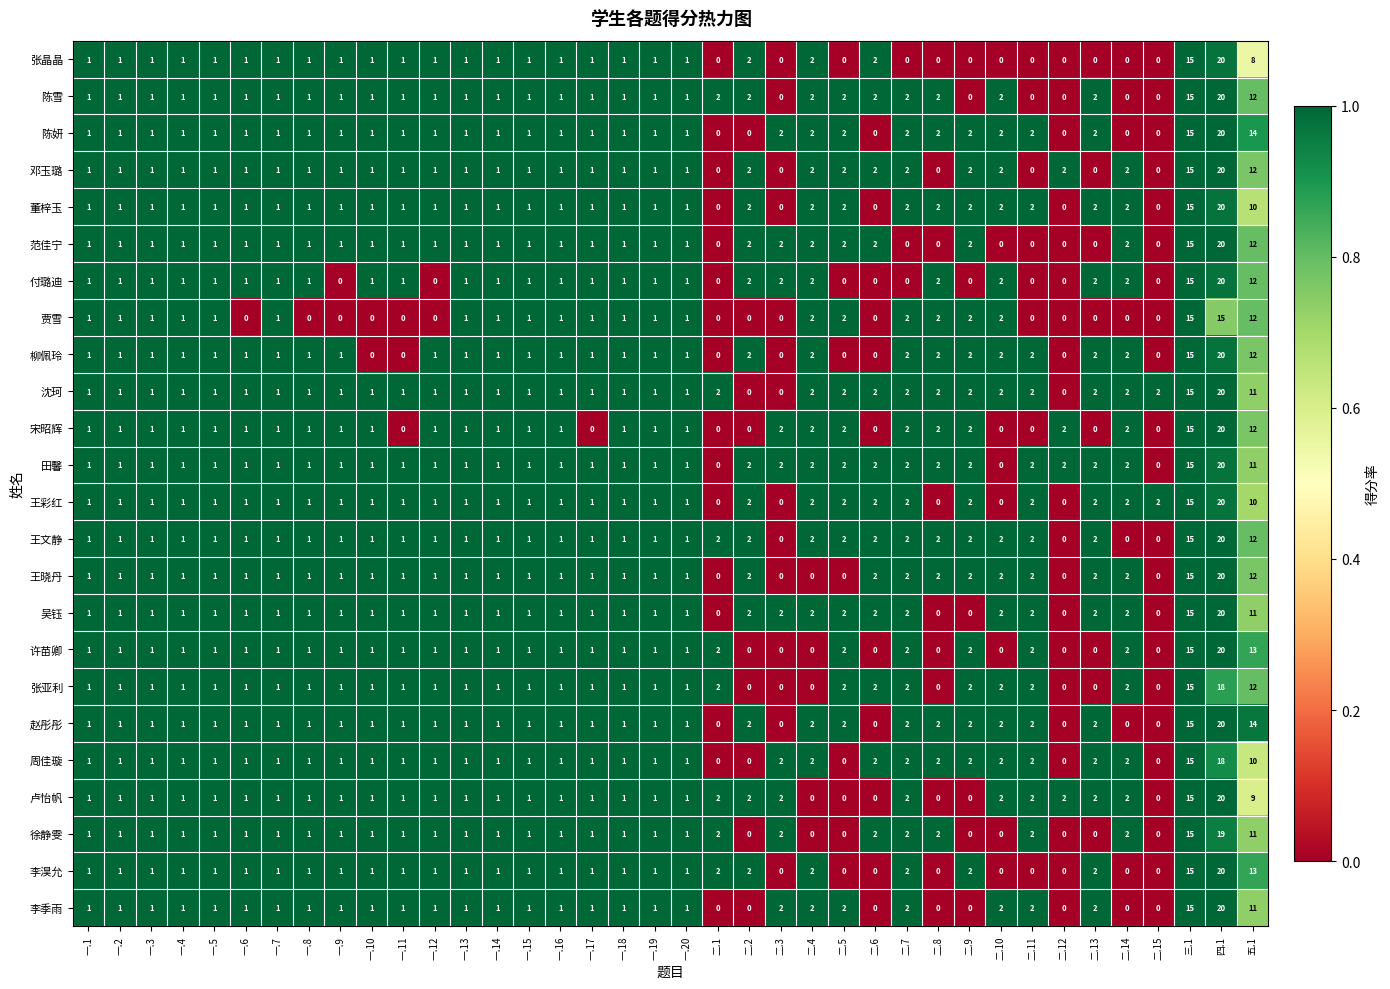

The 张晶晶 series shows 1 at 一.10. True or false?

True